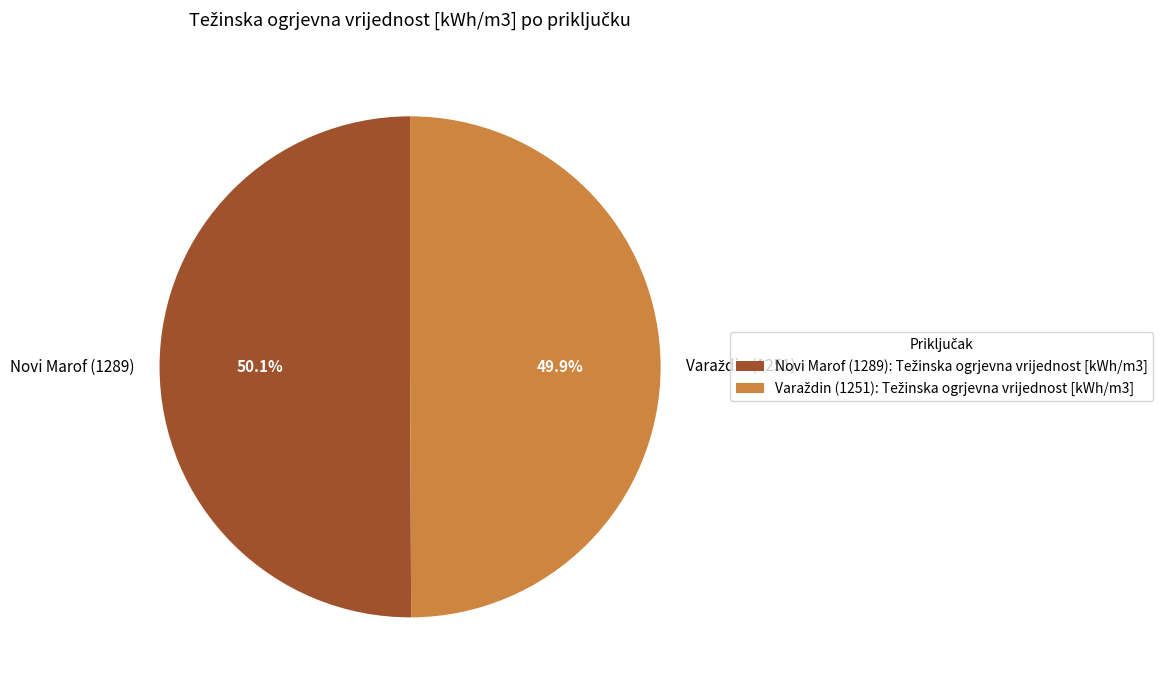

What portion of the pie excludes Novi Marof (1289)?

49.9%